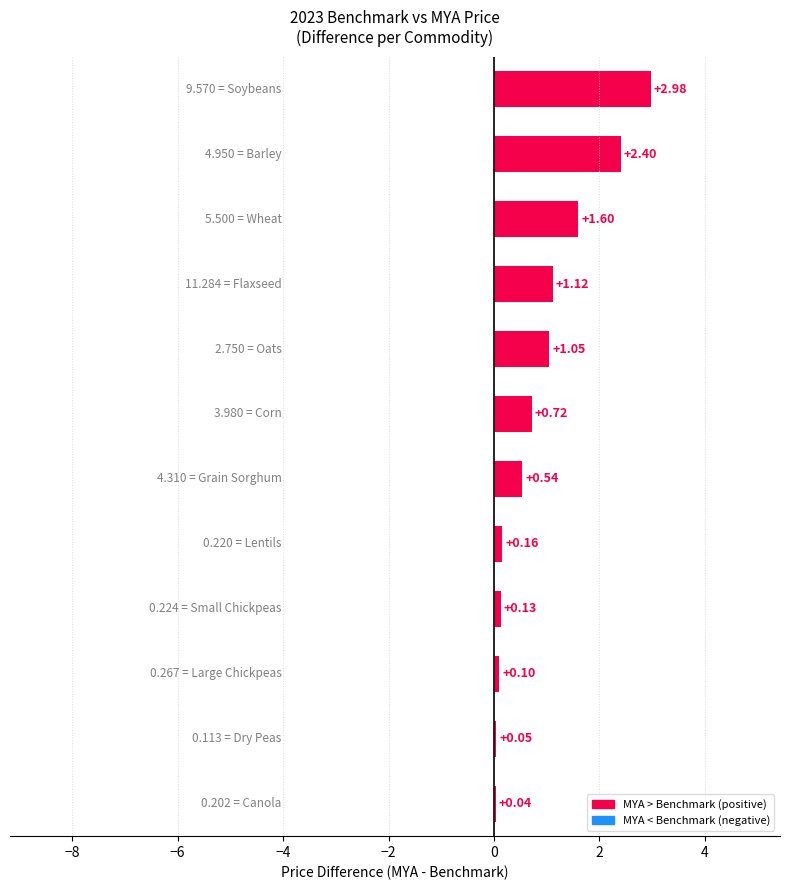

Does the chart contain stacked bars?

No